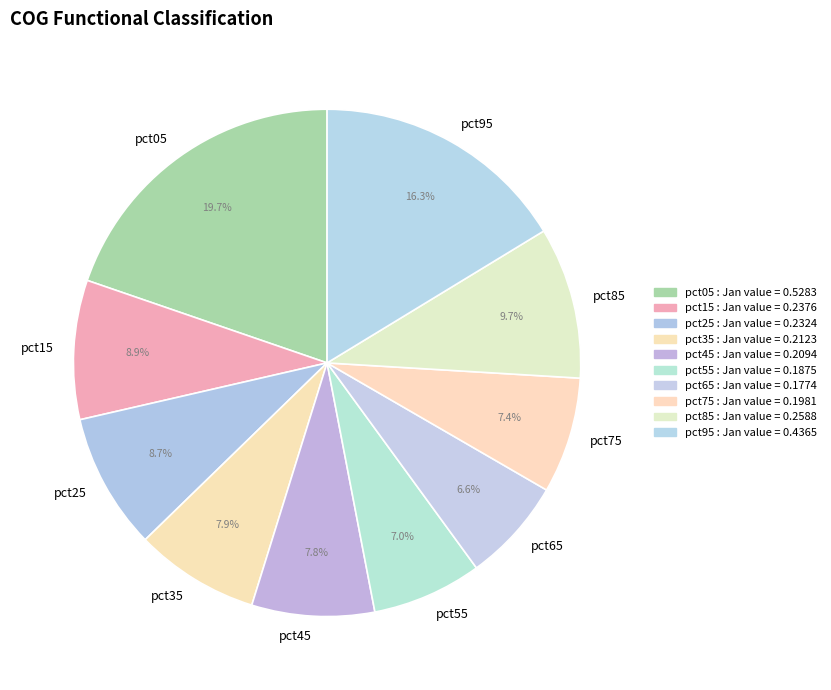

Which has a higher value, pct35 or pct65?

pct35